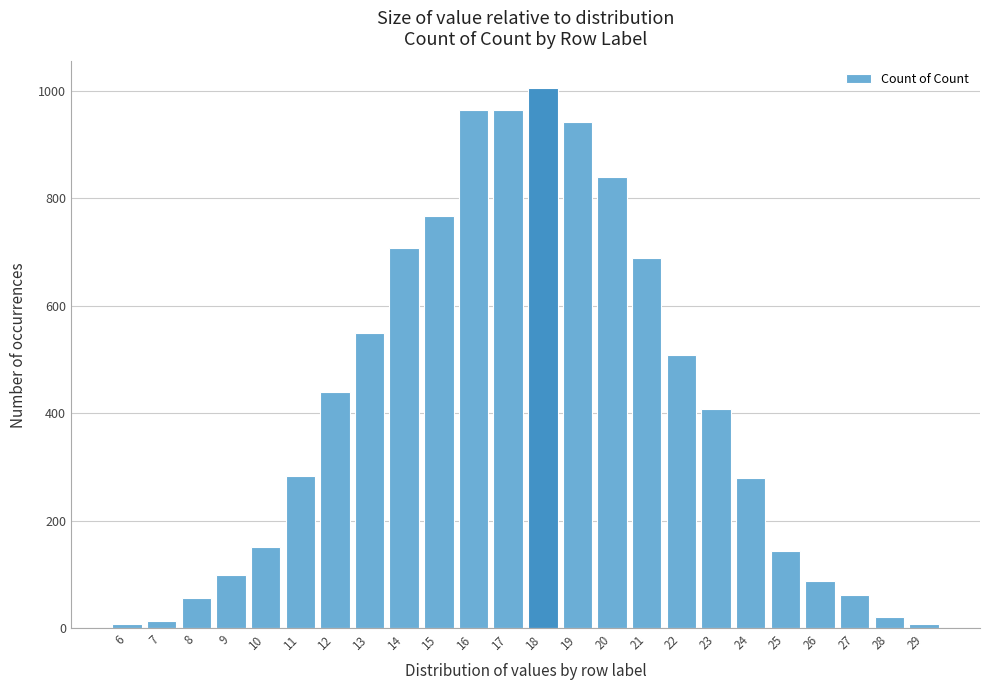

What is the difference between the maximum and minimum values?

996.0